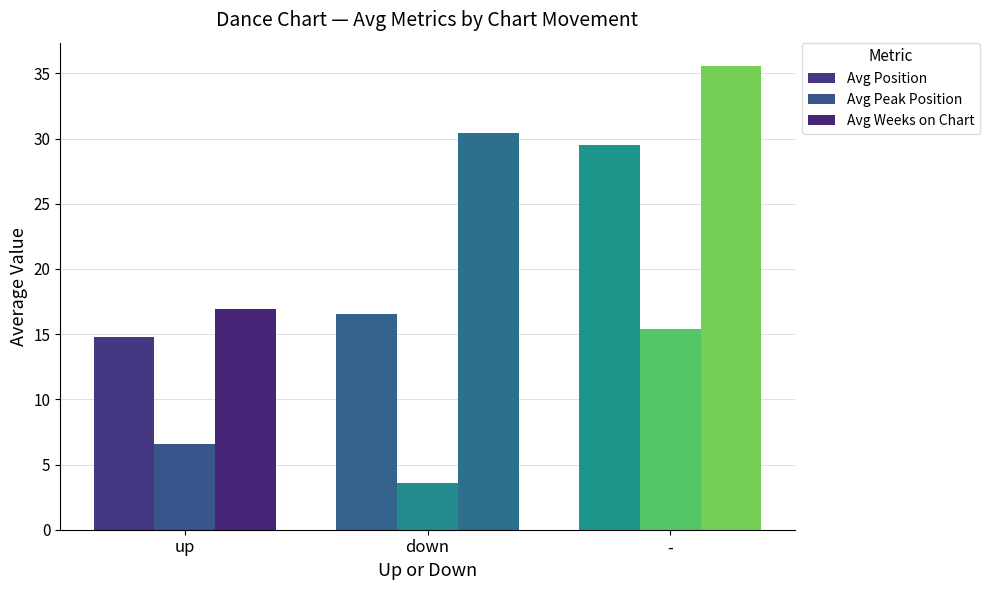

At which label is Avg Weeks on Chart closest to 26?

down